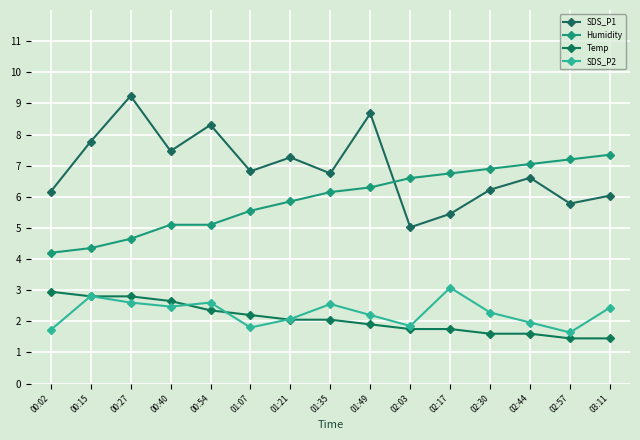

Reading left to right, list all the values displayed in this chart.

SDS_P1: 00:02=6.2	00:15=7.8	00:27=9.2	00:40=7.5	00:54=8.3	01:07=6.8	01:21=7.3	01:35=6.7	01:49=8.7	02:03=5.0	02:17=5.5	02:30=6.2	02:44=6.6	02:57=5.8	03:11=6.0
Humidity: 00:02=4.2	00:15=4.4	00:27=4.6	00:40=5.1	00:54=5.1	01:07=5.6	01:21=5.9	01:35=6.1	01:49=6.3	02:03=6.6	02:17=6.8	02:30=6.9	02:44=7.1	02:57=7.2	03:11=7.4
Temp: 00:02=3.0	00:15=2.8	00:27=2.8	00:40=2.7	00:54=2.4	01:07=2.2	01:21=2.0	01:35=2.0	01:49=1.9	02:03=1.8	02:17=1.8	02:30=1.6	02:44=1.6	02:57=1.5	03:11=1.5
SDS_P2: 00:02=1.7	00:15=2.8	00:27=2.6	00:40=2.5	00:54=2.6	01:07=1.8	01:21=2.1	01:35=2.6	01:49=2.2	02:03=1.8	02:17=3.1	02:30=2.3	02:44=2.0	02:57=1.6	03:11=2.4